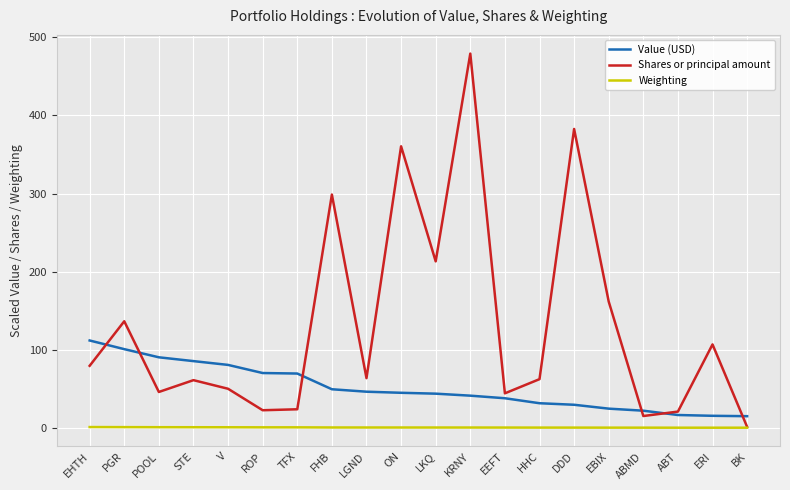

What are all the series names shown in the legend?

Value (USD), Shares or principal amount, Weighting